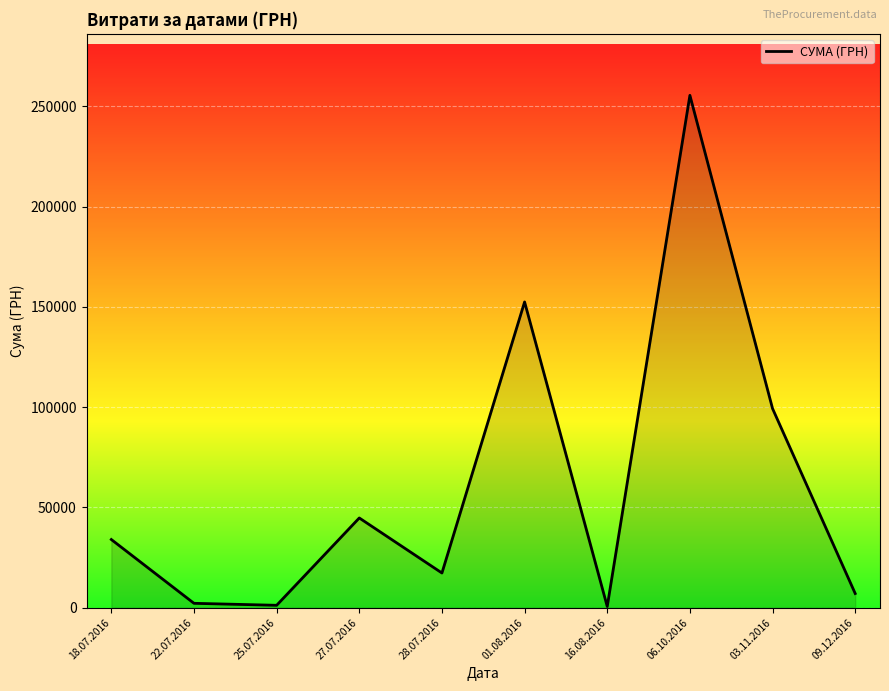

What is the sum of all values?

614509.2